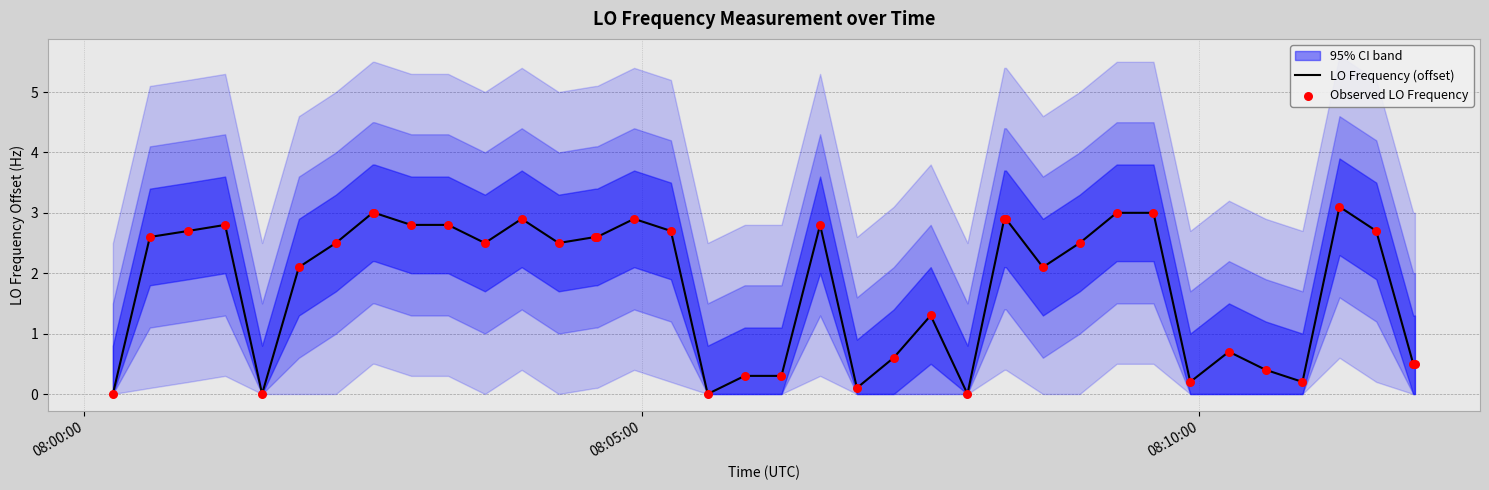

Is the value of LO Frequency (offset) at 23 greater than the value of Observed LO Frequency at 21?

No